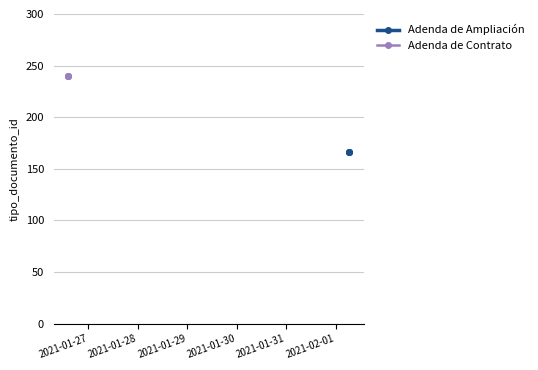

List the series in order of their peak value, lowest first.

Adenda de Ampliación, Adenda de Contrato